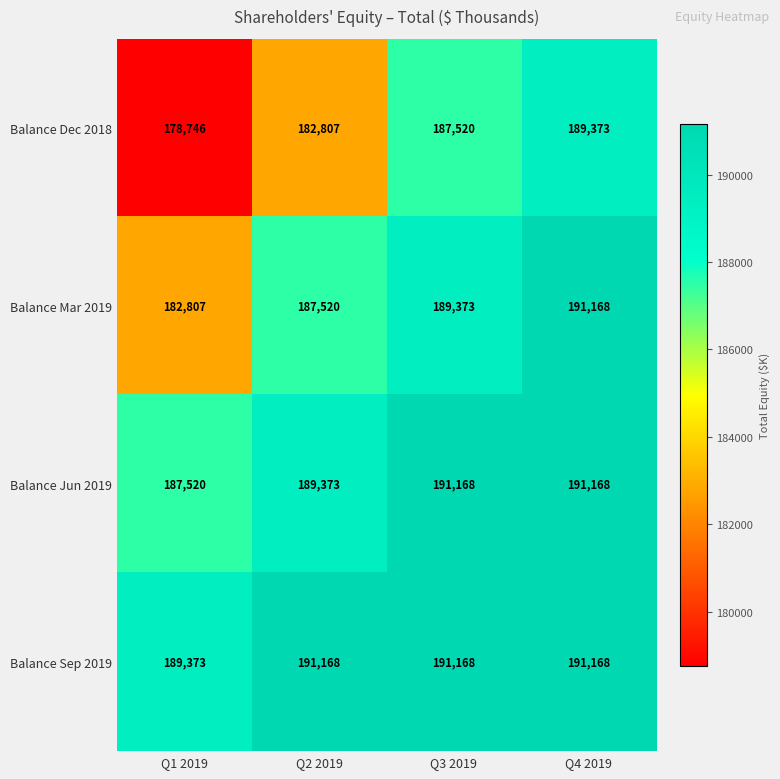

Reading left to right, extract all data points from this chart.

Balance Dec 2018: Q1 2019=178746	Q2 2019=182807	Q3 2019=187520	Q4 2019=189373
Balance Mar 2019: Q1 2019=182807	Q2 2019=187520	Q3 2019=189373	Q4 2019=191168
Balance Jun 2019: Q1 2019=187520	Q2 2019=189373	Q3 2019=191168	Q4 2019=191168
Balance Sep 2019: Q1 2019=189373	Q2 2019=191168	Q3 2019=191168	Q4 2019=191168